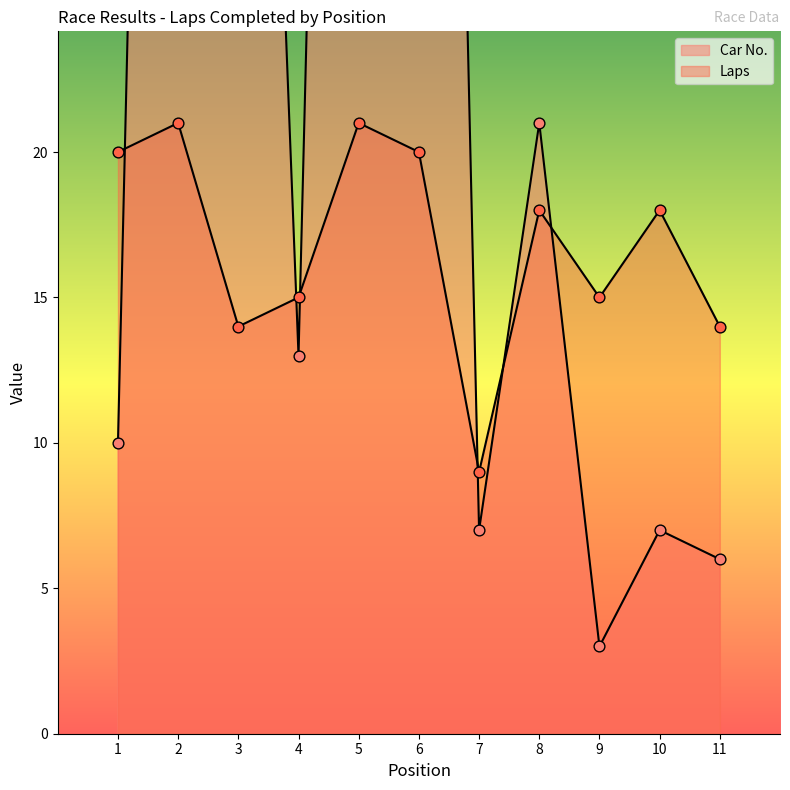

At which category is the sum across all series the highest?

2